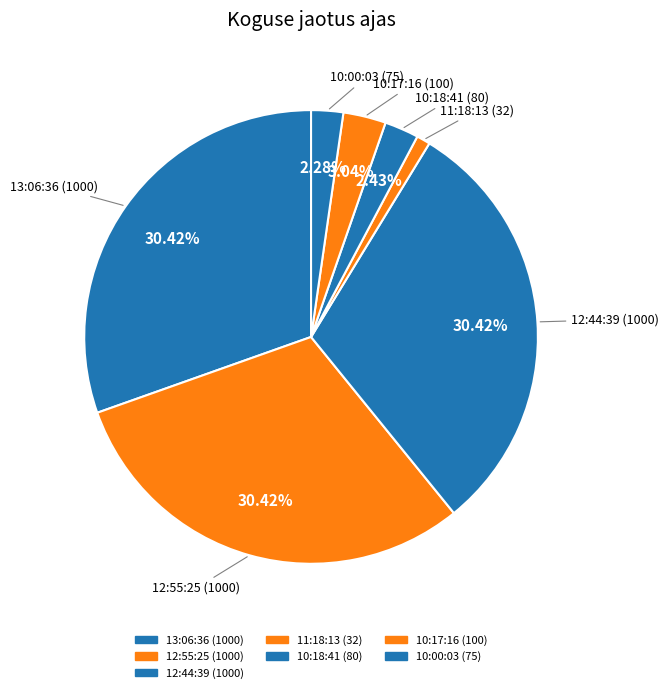

Is the sum of 11:18:13 and 12:55:25 greater than half?

No